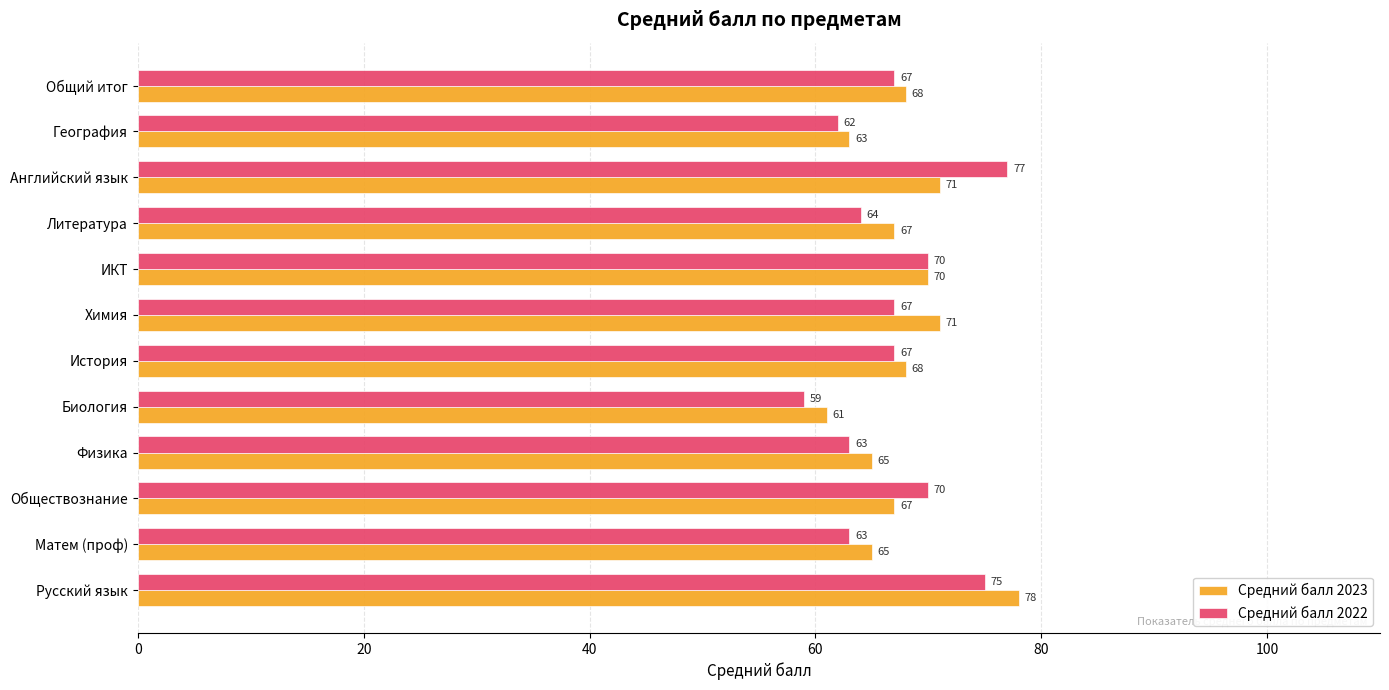

List the series in order of their peak value, highest first.

Средний балл 2023, Средний балл 2022